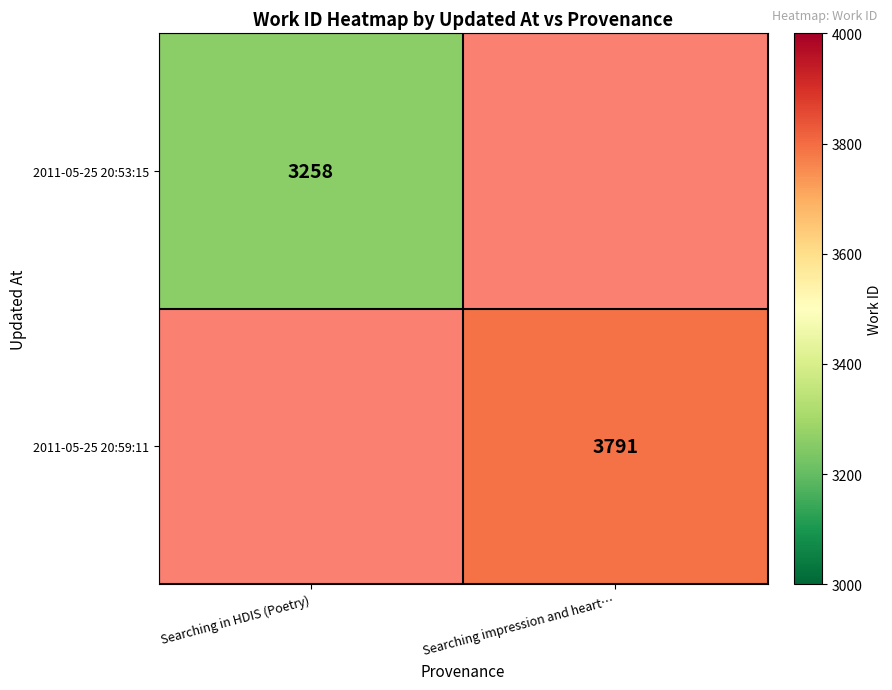

The 2011-05-25 20:59:11 series shows 2208 at Searching impression and heart…. True or false?

False